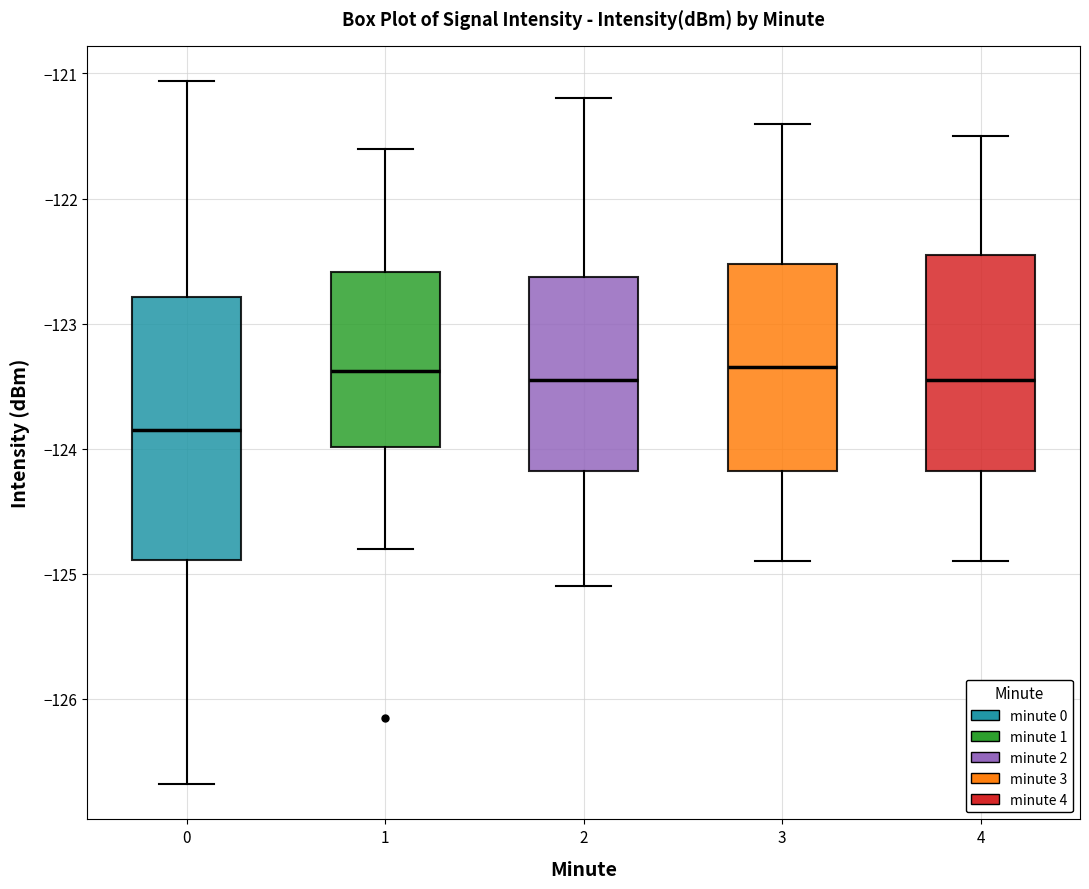

Reading left to right, transcribe this box plot: for each box, give where its median line is, the range the box spans, and where its two whiskers end, as read against the y-axis. The values are not printed on the chart, so give them approximately, as read against the axis.

0: median -123.8, box -124.9 to -122.8, whiskers -126.7 to -121.1
1: median -123.4, box -124.0 to -122.6, whiskers -124.8 to -121.6
2: median -123.4, box -124.2 to -122.6, whiskers -125.1 to -121.2
3: median -123.3, box -124.2 to -122.5, whiskers -124.9 to -121.4
4: median -123.4, box -124.2 to -122.4, whiskers -124.9 to -121.5